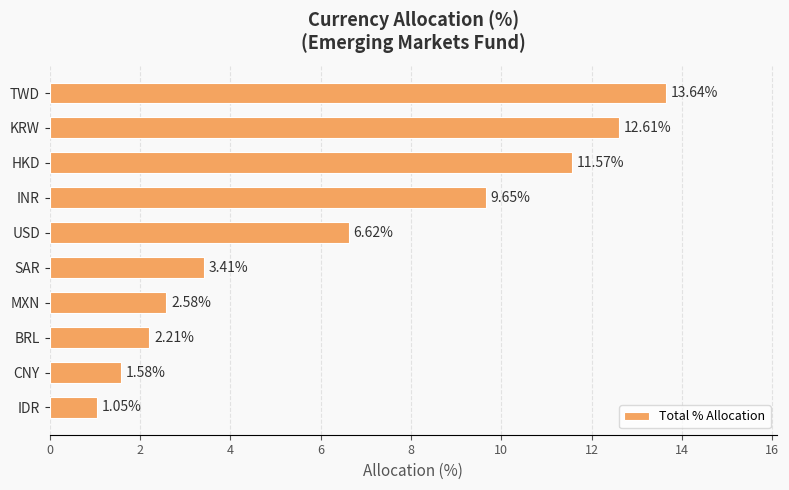

List the labels in order of value, smallest first.

IDR, CNY, BRL, MXN, SAR, USD, INR, HKD, KRW, TWD